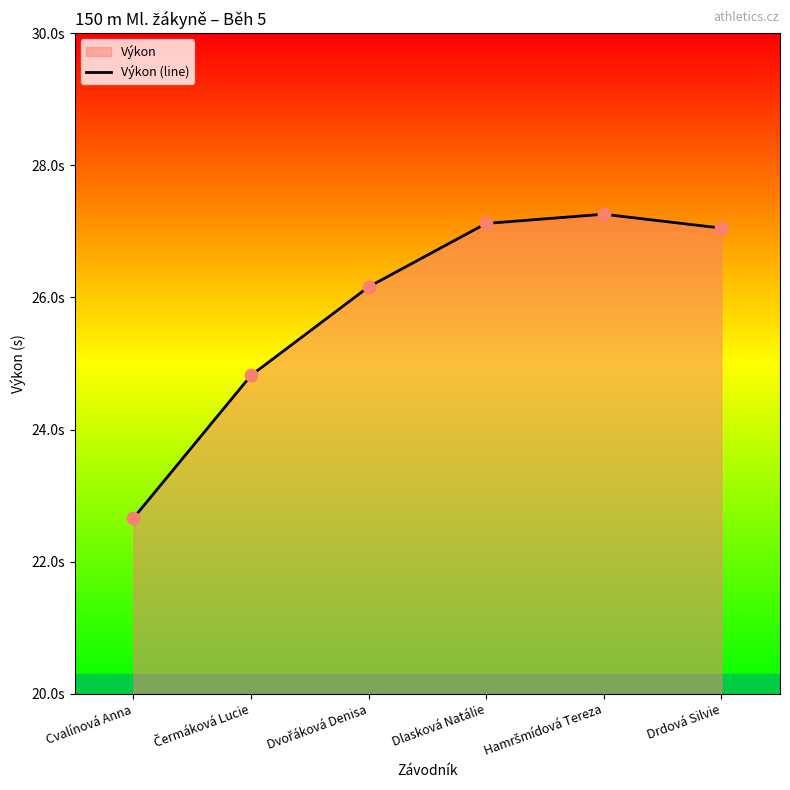

What is the change in value from Dvořáková Denisa to Dlasková Natálie?

+1.0